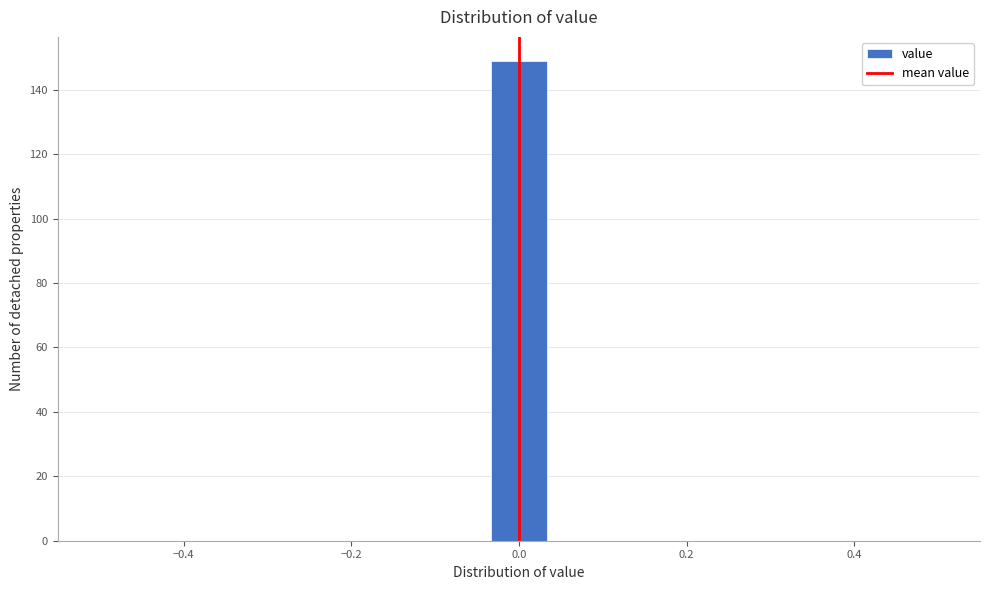

Around what value on the x-axis is the tallest bar? Give the approximate position of its centre, as read against the axis.

0.00